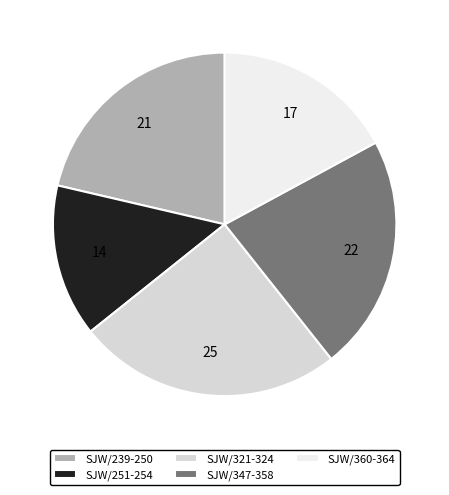

How many slices are in this pie chart?

5